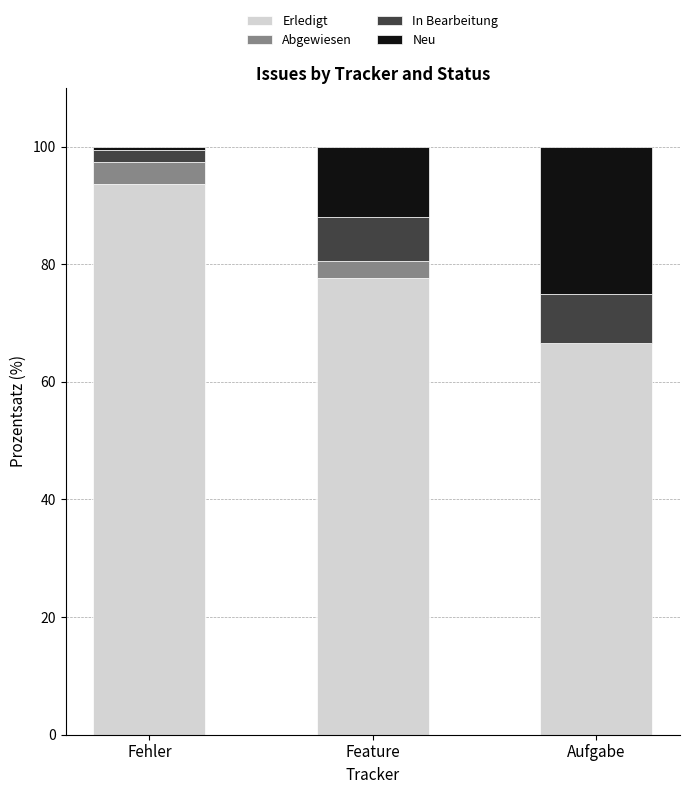

At which label does Erledigt reach its peak?

Fehler